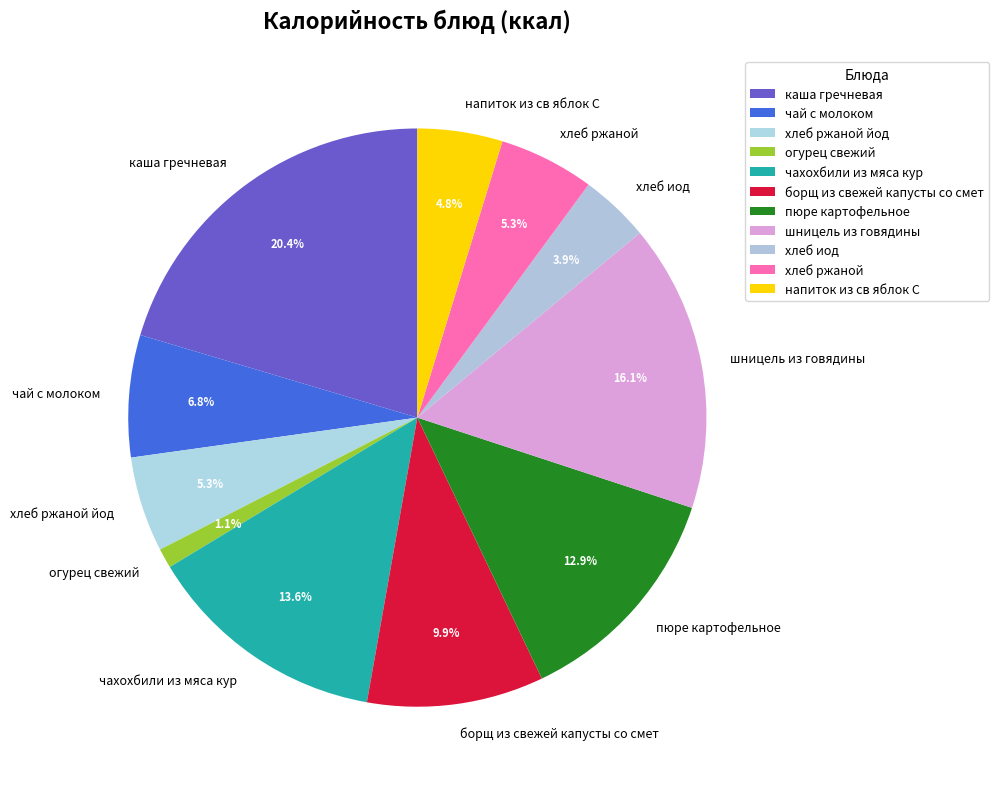

Which category has the biggest portion of the pie?

каша гречневая